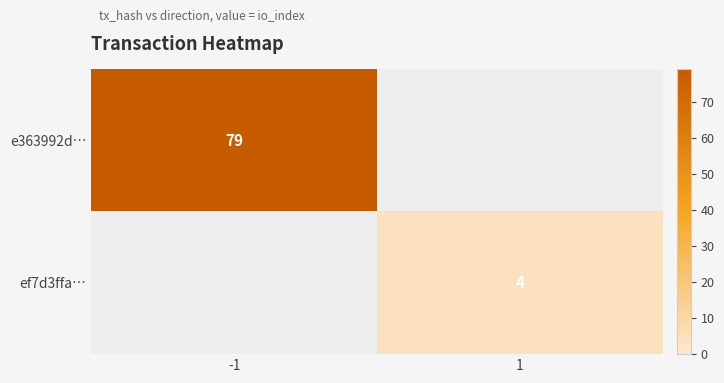

Is it true that ef7d3ffa… equals 4 at 1?

True